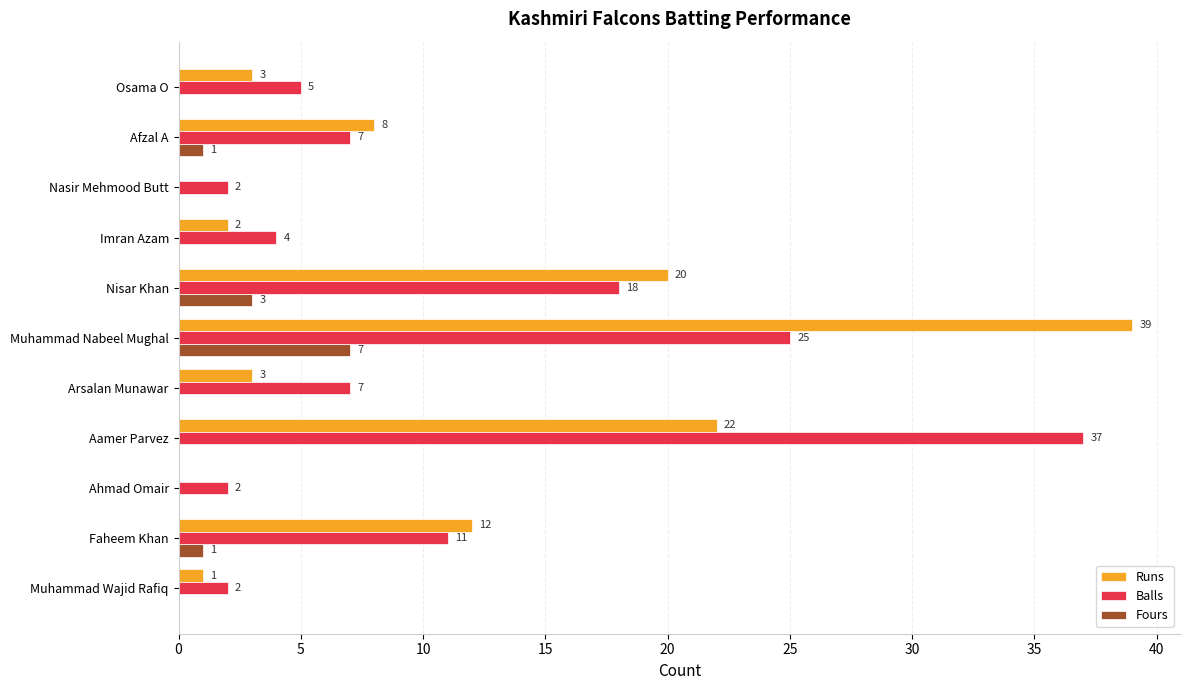

Which series has the largest range (max minus min)?

Runs